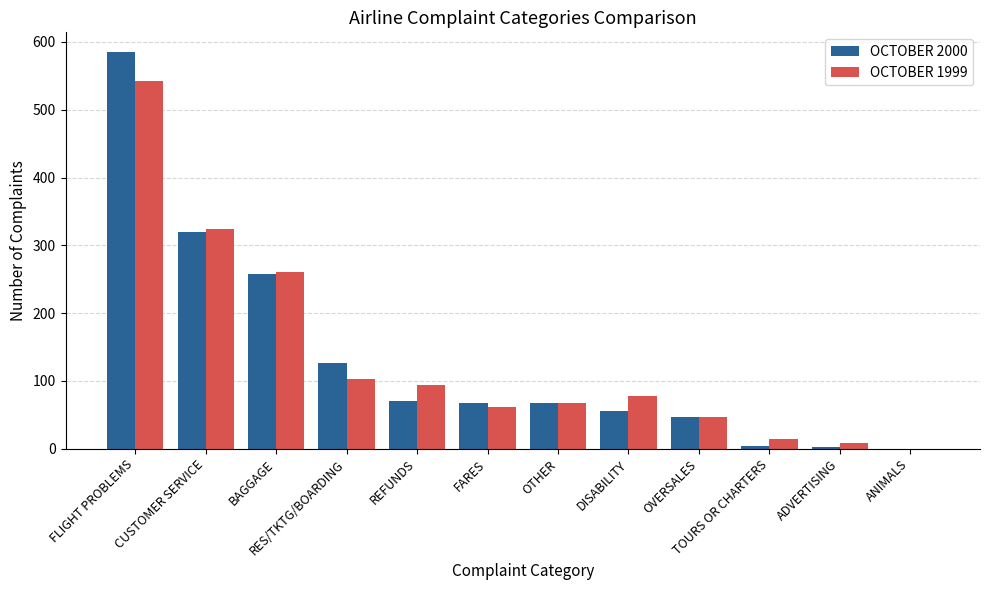

Where is OCTOBER 1999 nearest to the value 271?

BAGGAGE